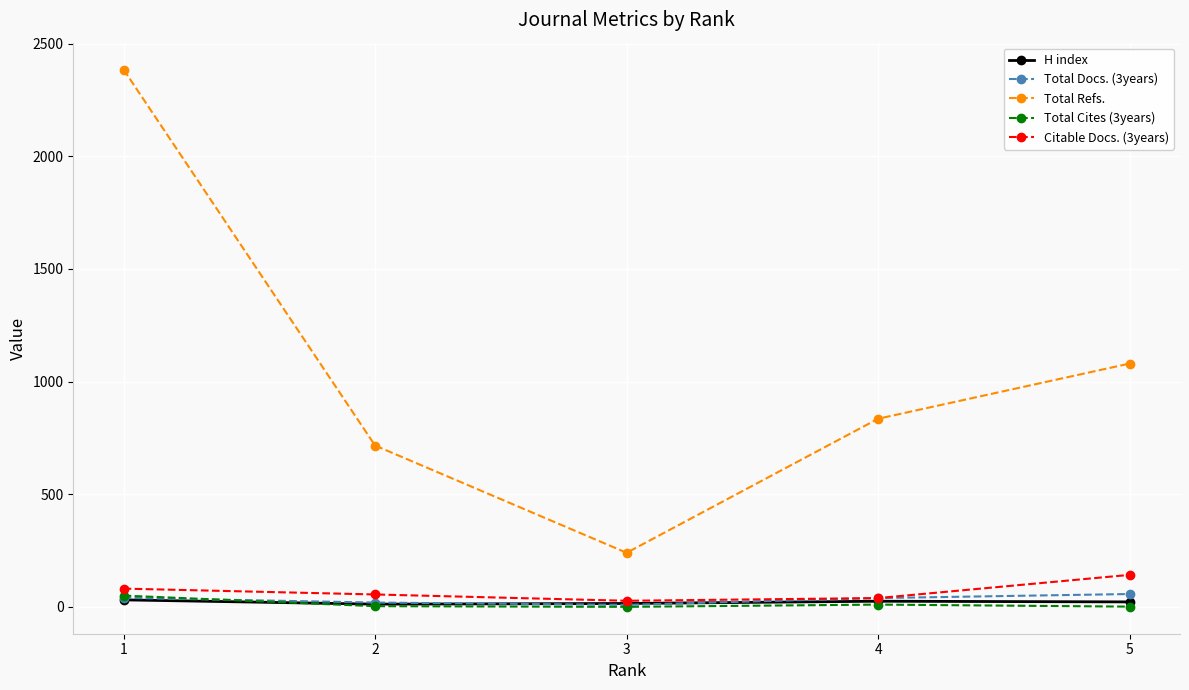

Which series has the widest spread of values?

Total Refs.